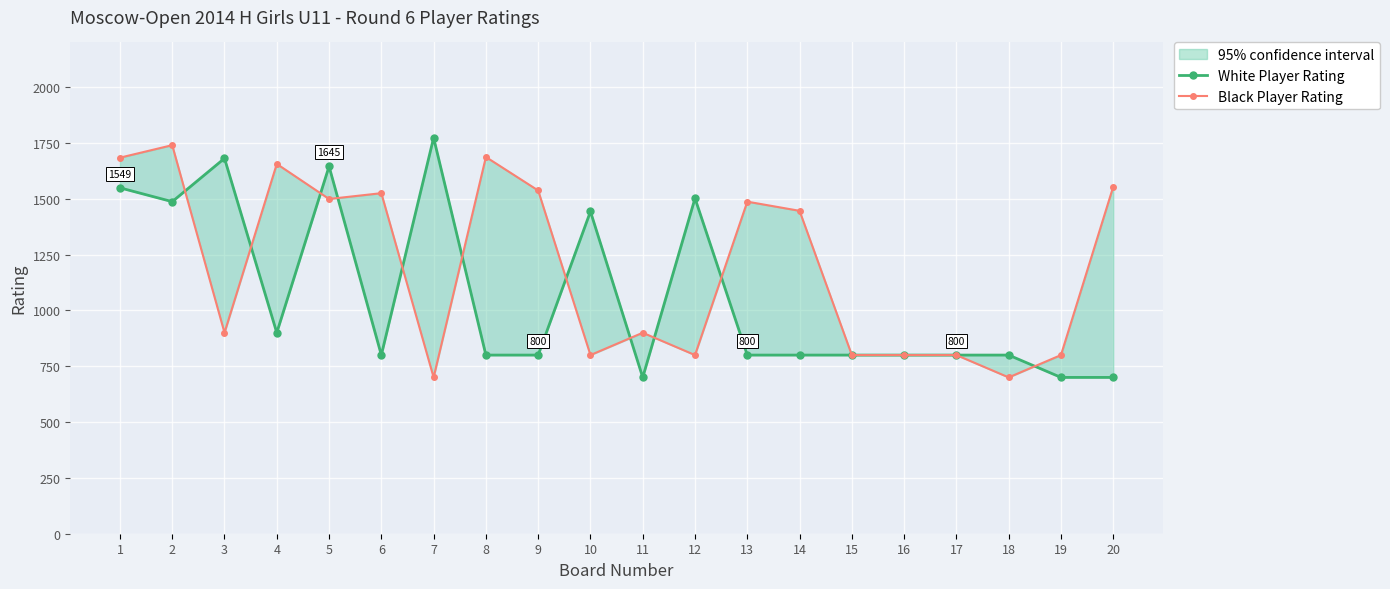

Rank the series at 12 from highest to lowest value.

White Player Rating, Black Player Rating